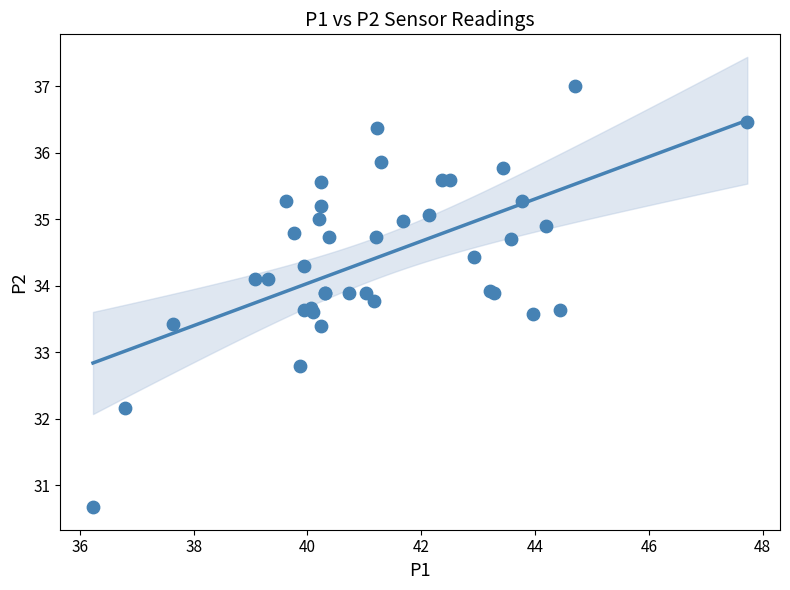

What Y value in the scatter plot is closest to 33?

32.8